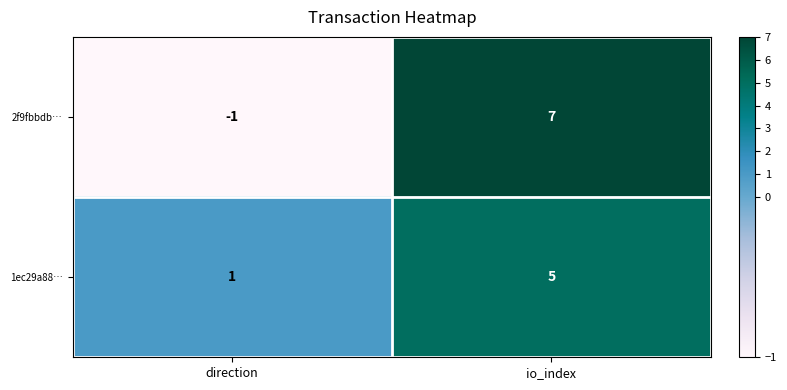

What is the sum of all 1ec29a88… values?

6